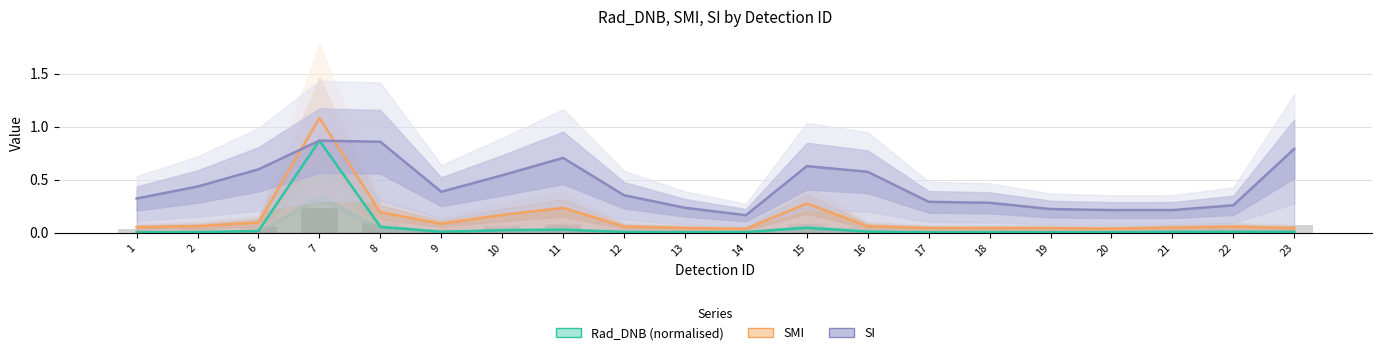

What is the sum of all SI values?

9.0